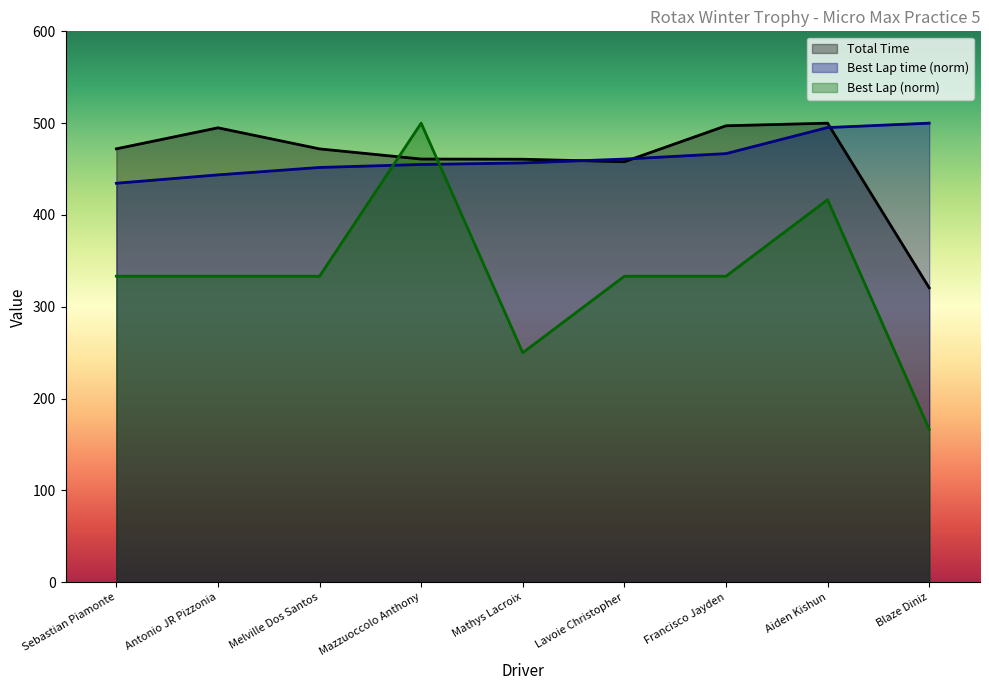

True or false: Best Lap time has more than 0 points higher than both neighbors.

False